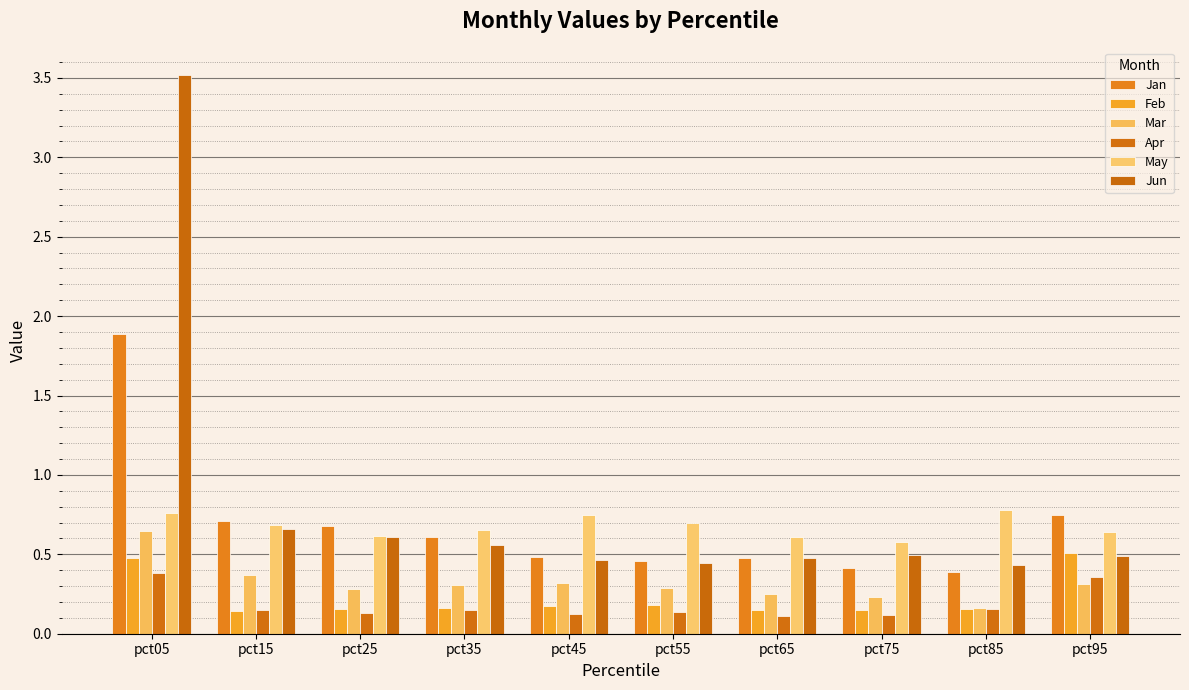

What is the greatest value displayed?

3.5